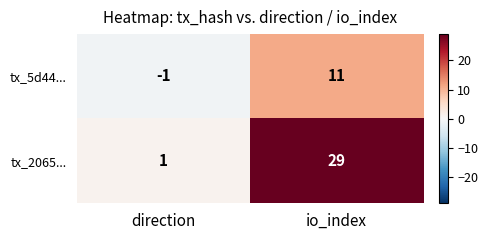

Which series has the largest total across all categories?

tx_2065...